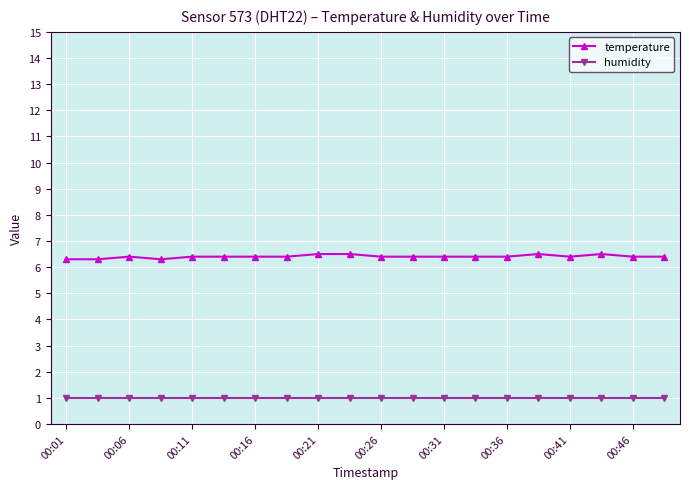

List the series in order of their overall mean, highest first.

temperature, humidity